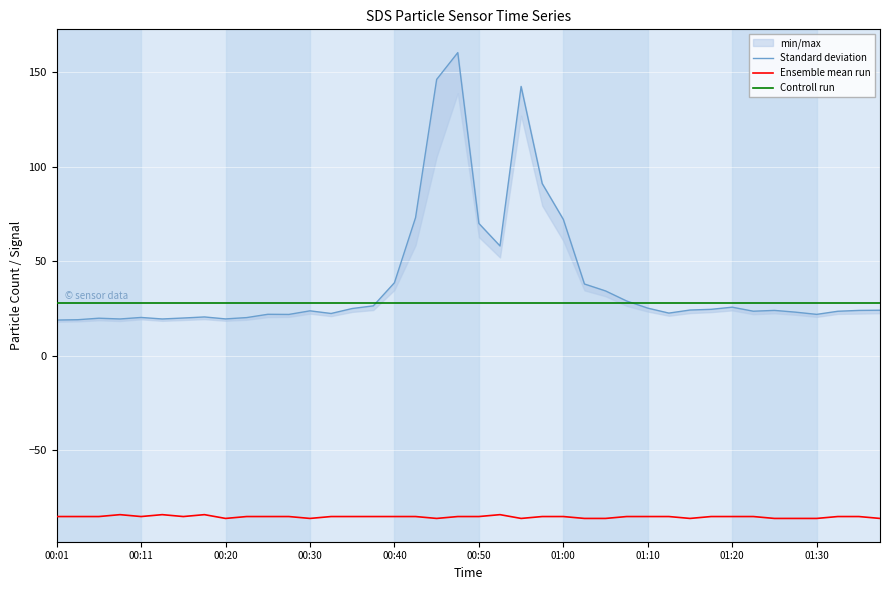

How many interior local peaks does the Standard deviation series have?

9